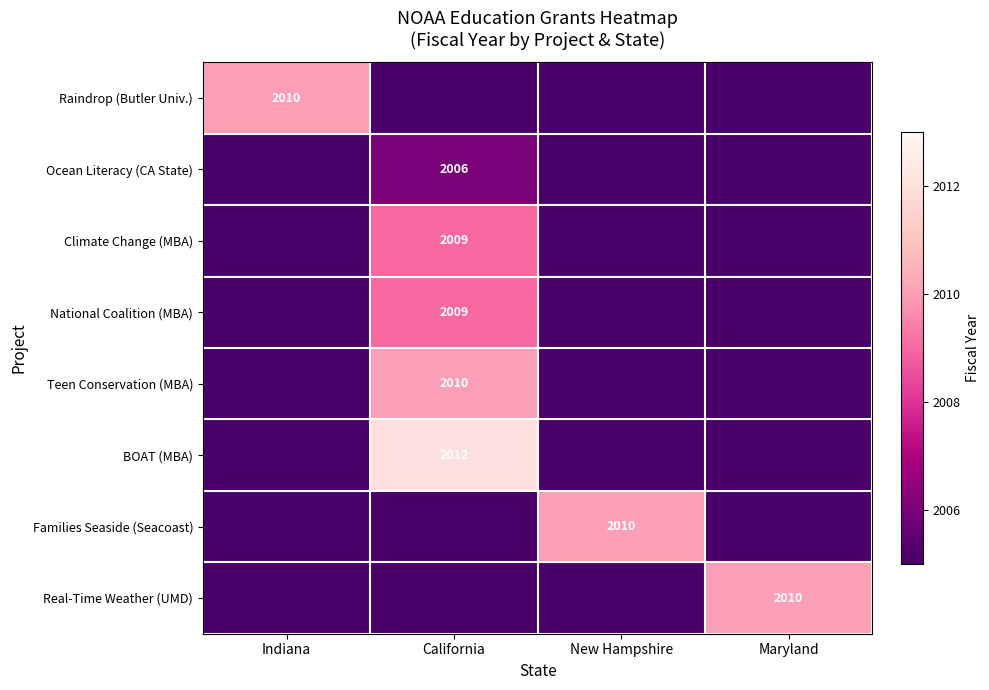

What is the total value across all series at Indiana?

16045